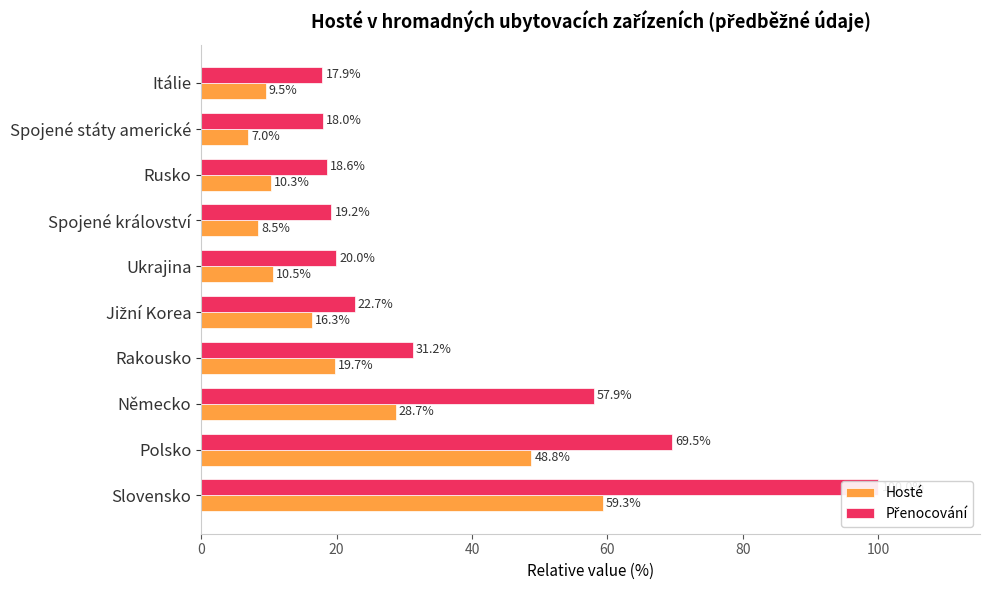

The Hosté series shows 78.1 at Slovensko. True or false?

False